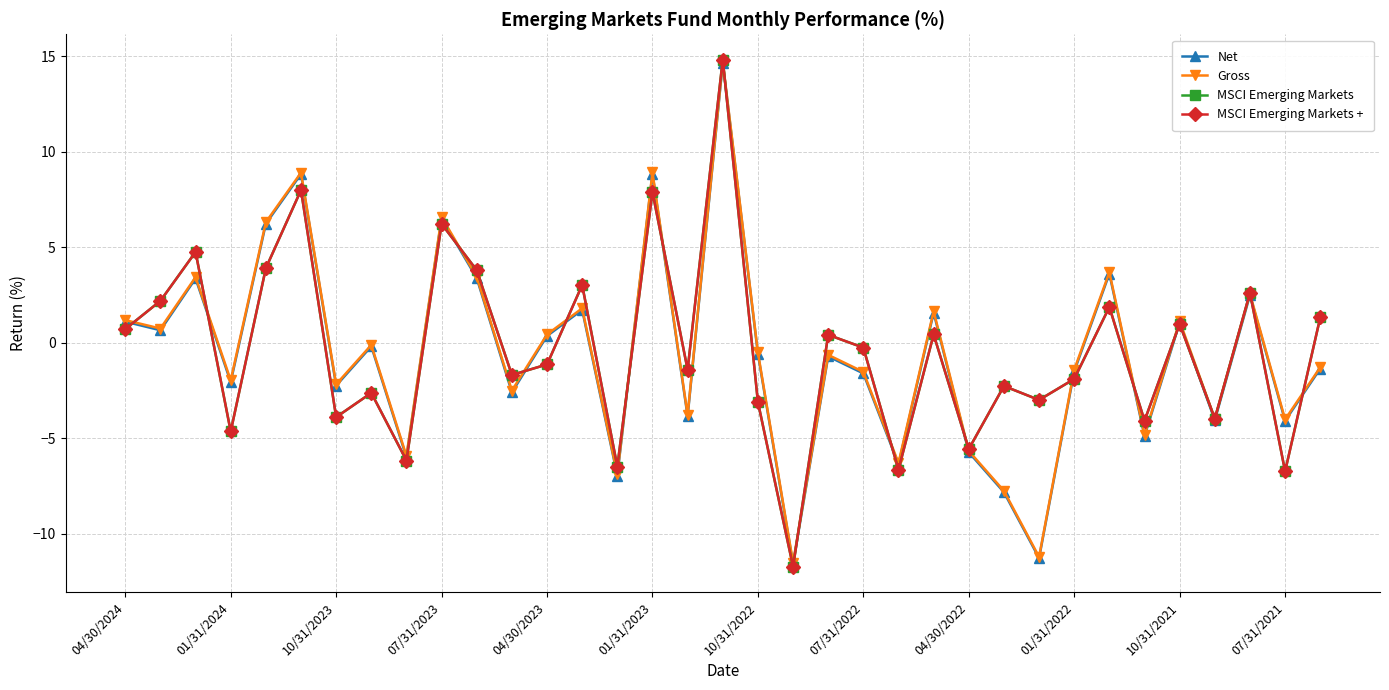

What is the sum of all MSCI Emerging Markets values?

-14.1